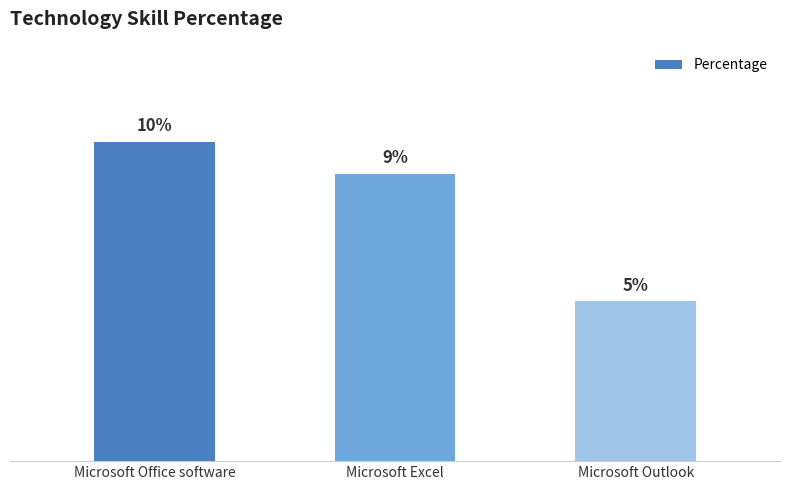

At which category does the chart reach its peak across all series?

Microsoft Office software